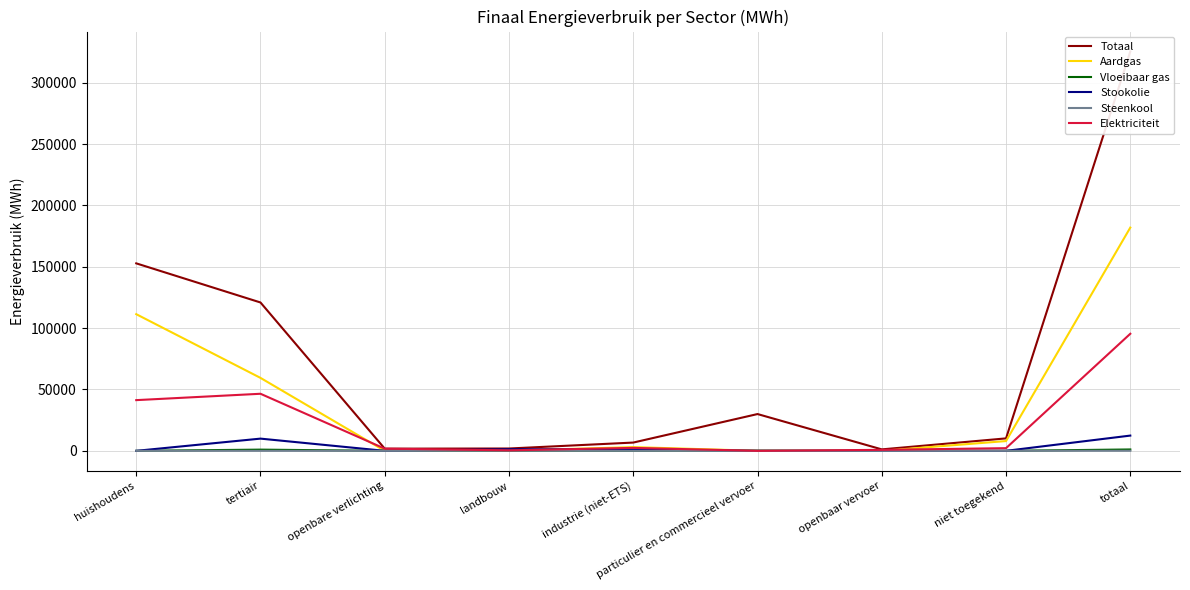

What is the sum of the Stookolie values at particulier en commercieel vervoer and tertiair?

9955.0